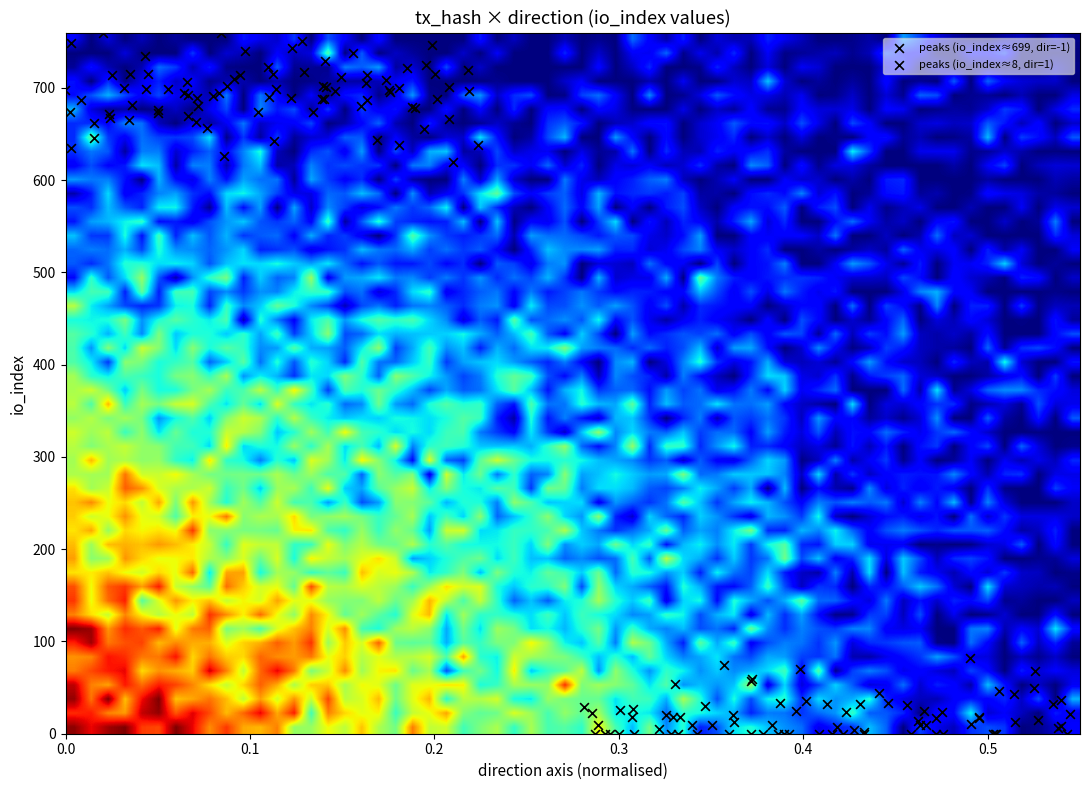

Is it true that c8f3db40faac1de338d8510266f8cc5196f58db equals 201 at io_index?

False